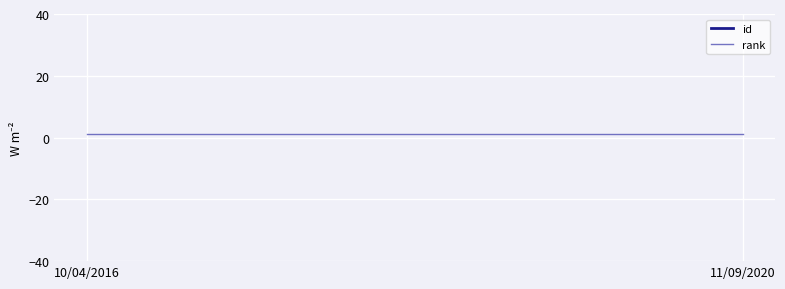

What is the difference between the highest and lowest values at 10/04/2016?

888